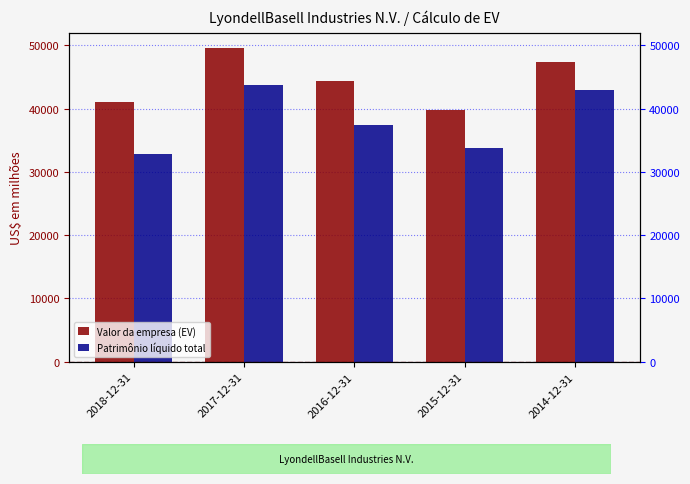

At how many categories does at least one series exceed 45533?

2